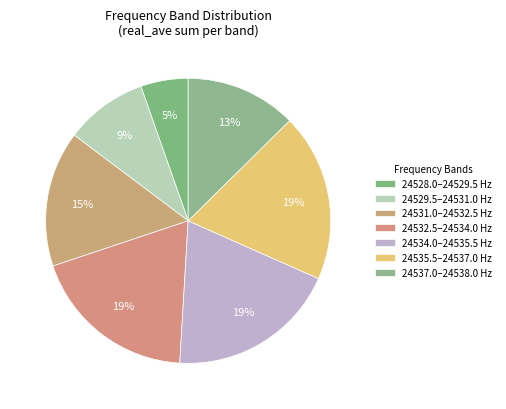

Which category has the smallest portion of the pie?

24528-24530